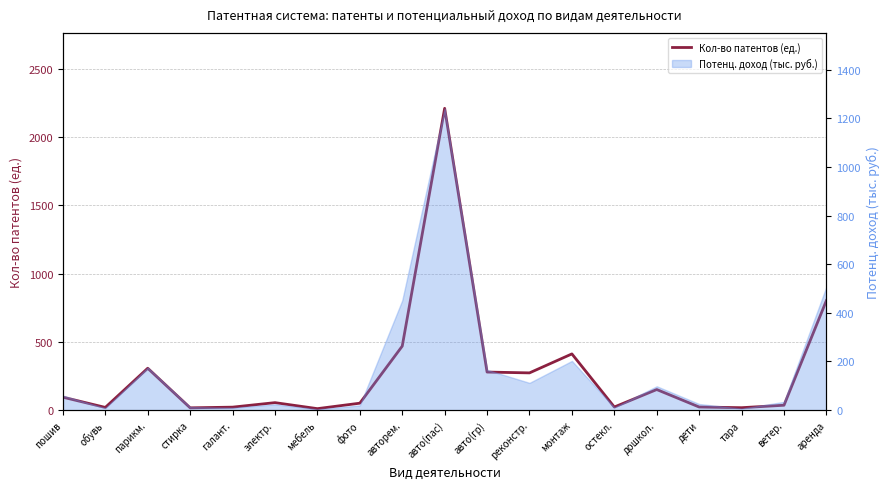

What is the average value?

278